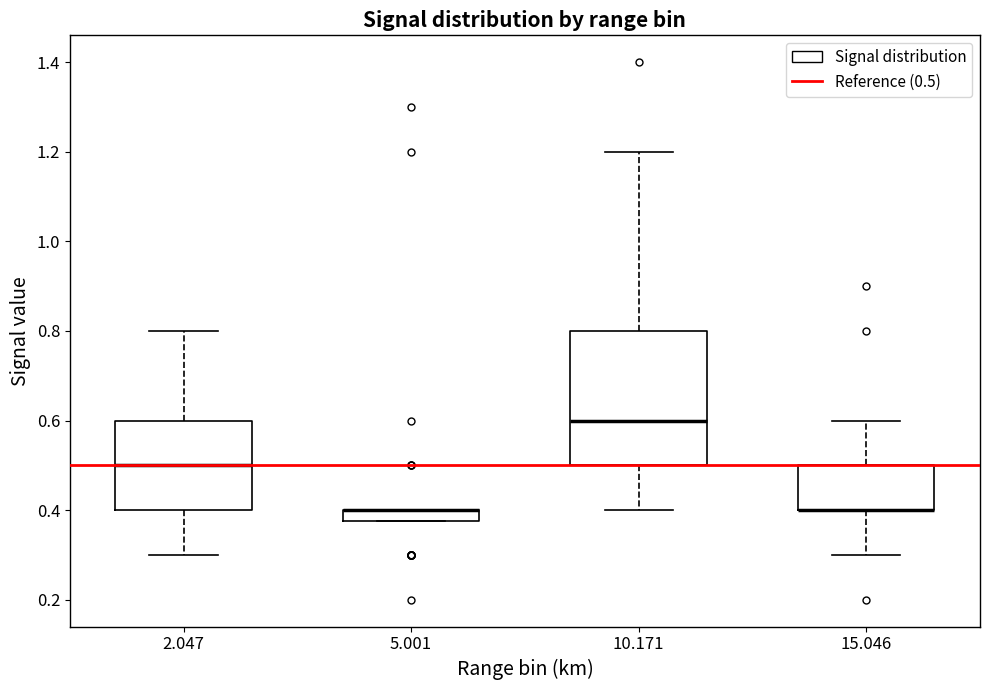

Where is the upper edge of the box at x = 10.171 on the y-axis? The values are not printed on the chart, so give them approximately, as read against the axis.

0.80